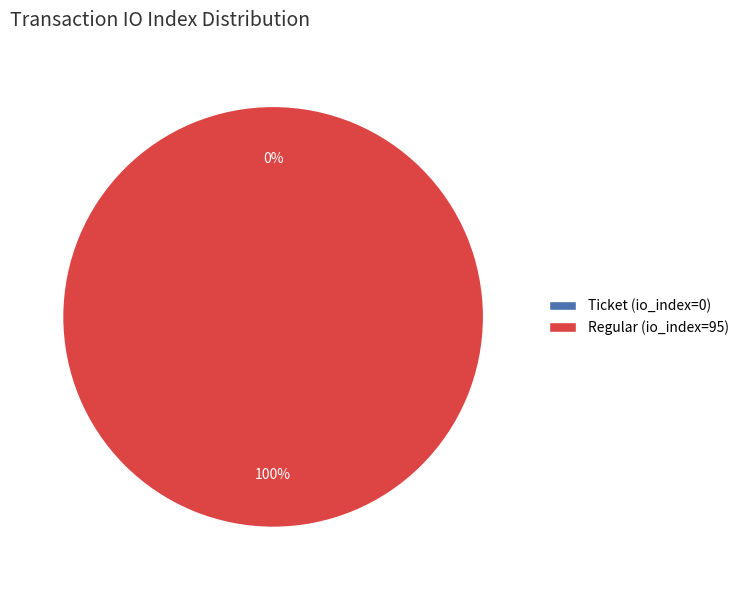

True or false: Ticket (io_index=0) accounts for 0% of the total.

True